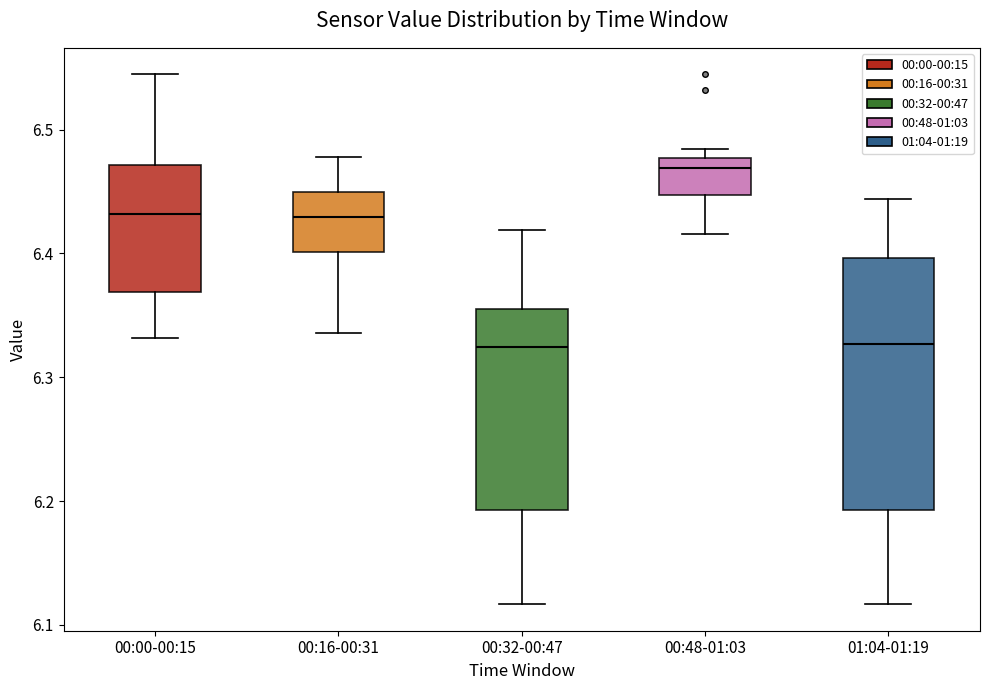

Reading left to right, transcribe this box plot: for each box, give where its median line is, the range the box spans, and where its two whiskers end, as read against the y-axis. The values are not printed on the chart, so give them approximately, as read against the axis.

00:00-00:15: median 6.43, box 6.37 to 6.47, whiskers 6.33 to 6.54
00:16-00:31: median 6.43, box 6.40 to 6.45, whiskers 6.34 to 6.48
00:32-00:47: median 6.32, box 6.19 to 6.35, whiskers 6.12 to 6.42
00:48-01:03: median 6.47, box 6.45 to 6.48, whiskers 6.42 to 6.48 (just above the box's upper edge)
01:04-01:19: median 6.33, box 6.19 to 6.40, whiskers 6.12 to 6.44